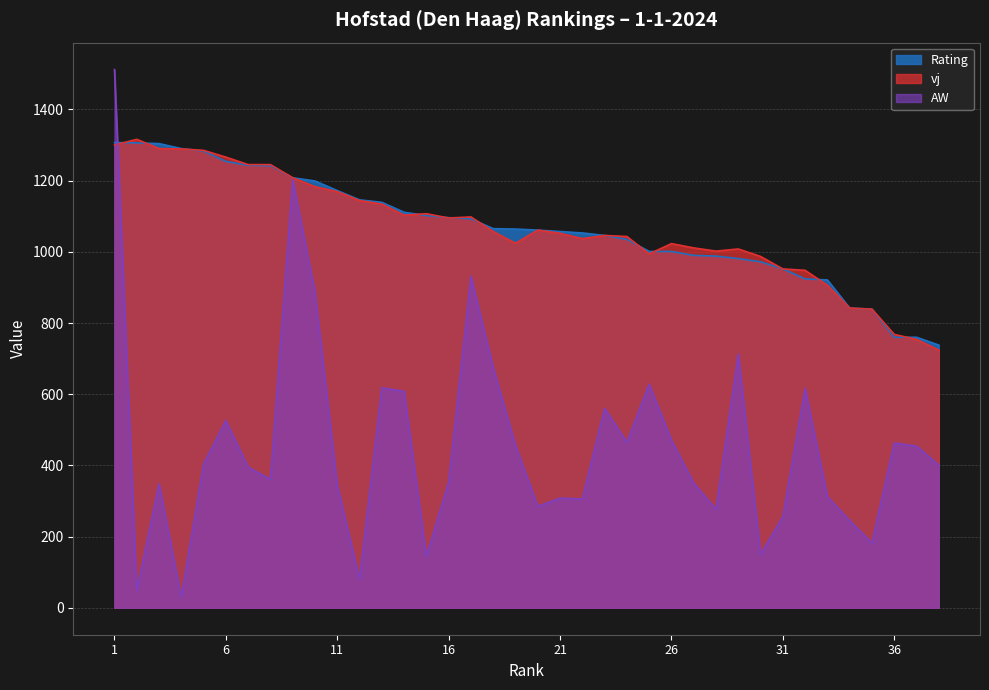

Which category has the highest value across all series?

1